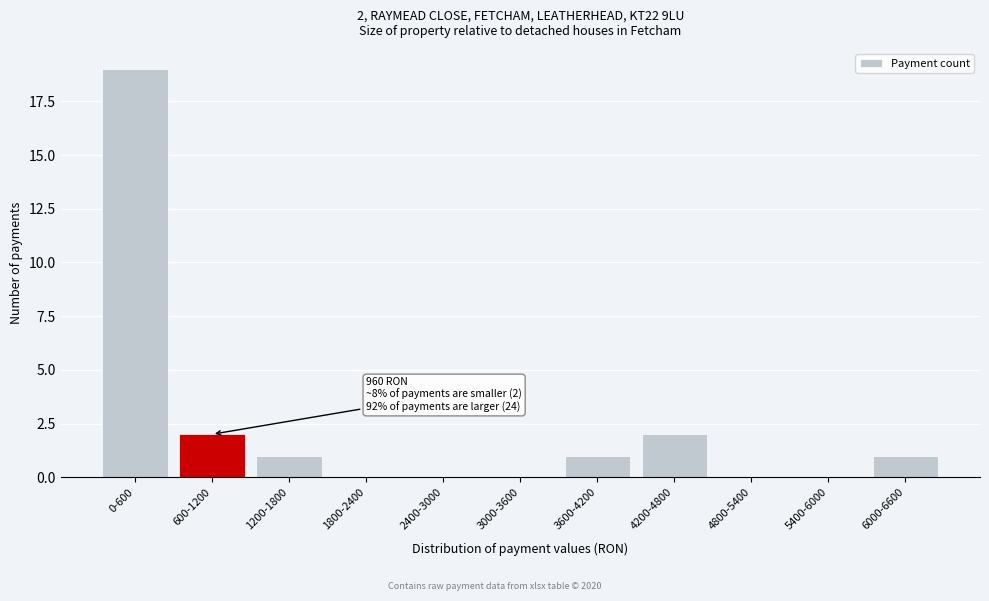

Reading left to right, what are all the values shown in this chart?

0-600=19	600-1200=2	1200-1800=1	1800-2400=0	2400-3000=0	3000-3600=0	3600-4200=1	4200-4800=2	4800-5400=0	5400-6000=0	6000-6600=1